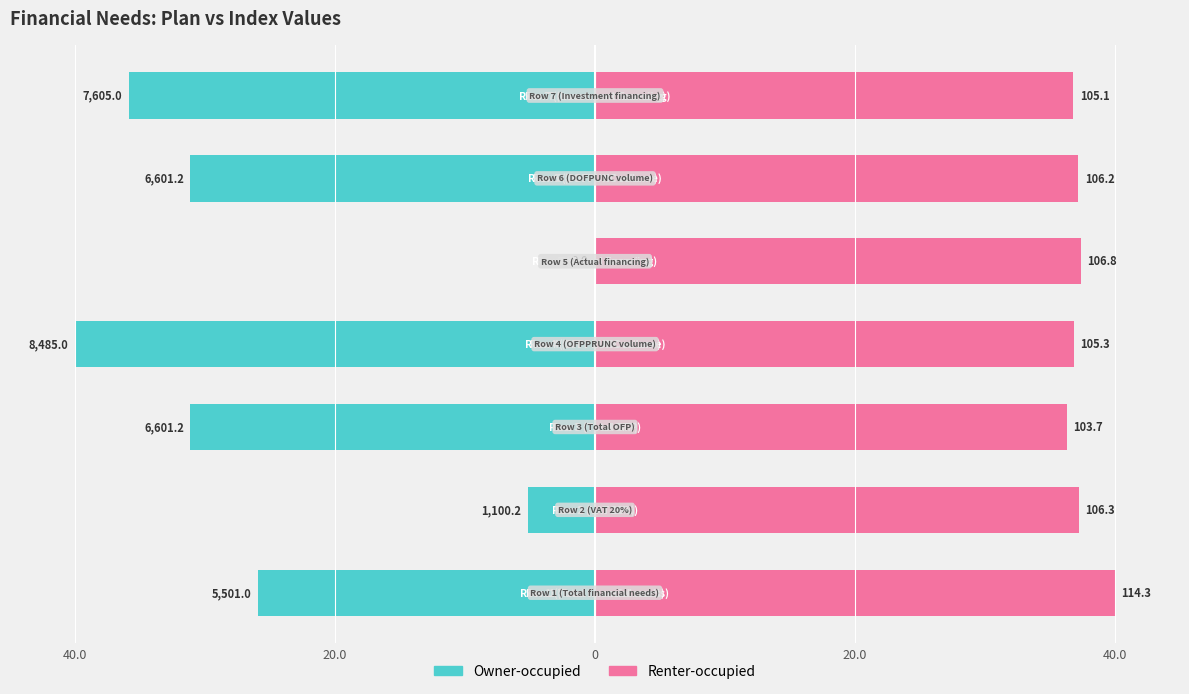

Between 5 and 40.0, which is larger?

40.0